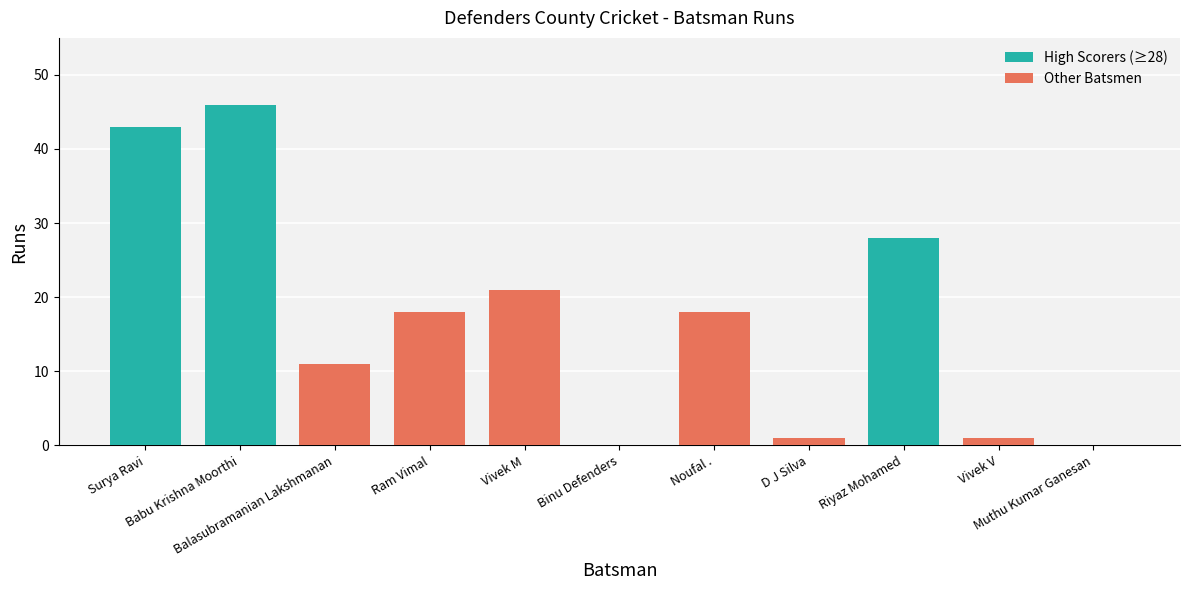

How many values are above zero?

9